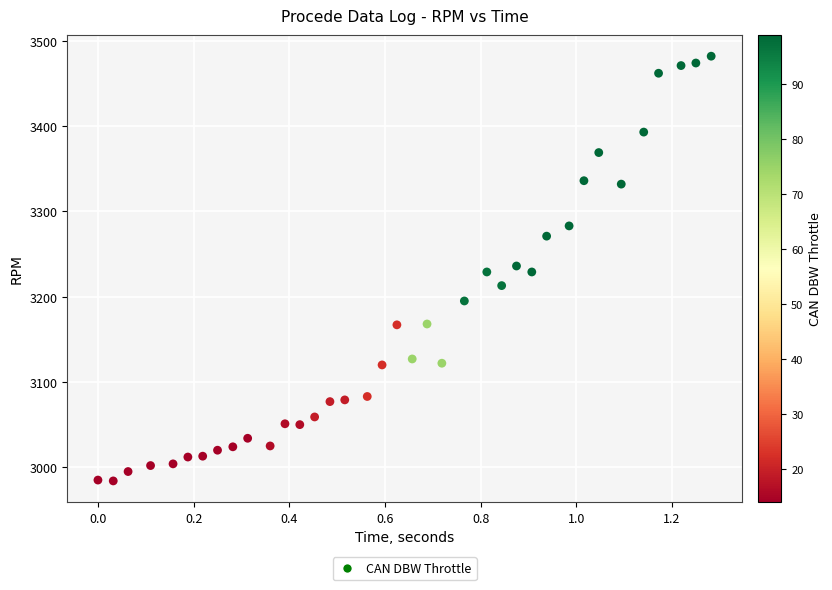

What is the range of Y values (max minus min)?

498